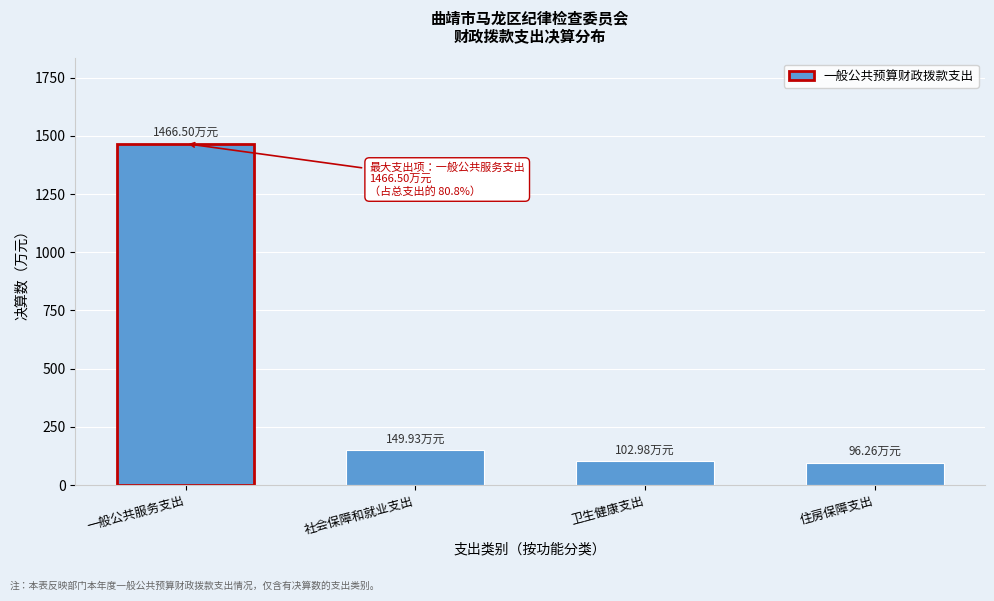

What is the difference between the values at 住房保障支出 and 一般公共服务支出?

1370.2